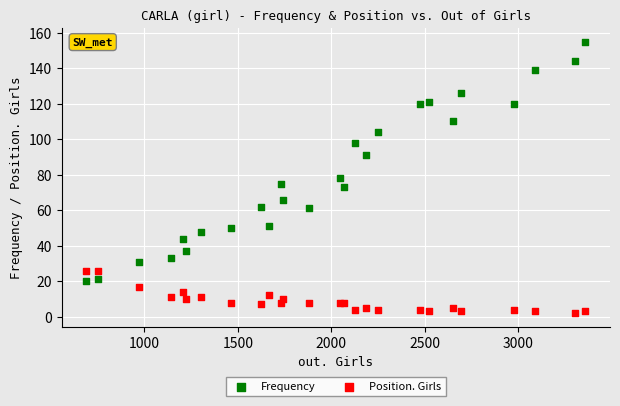

What are all the series names shown in the legend?

Frequency, Position. Girls